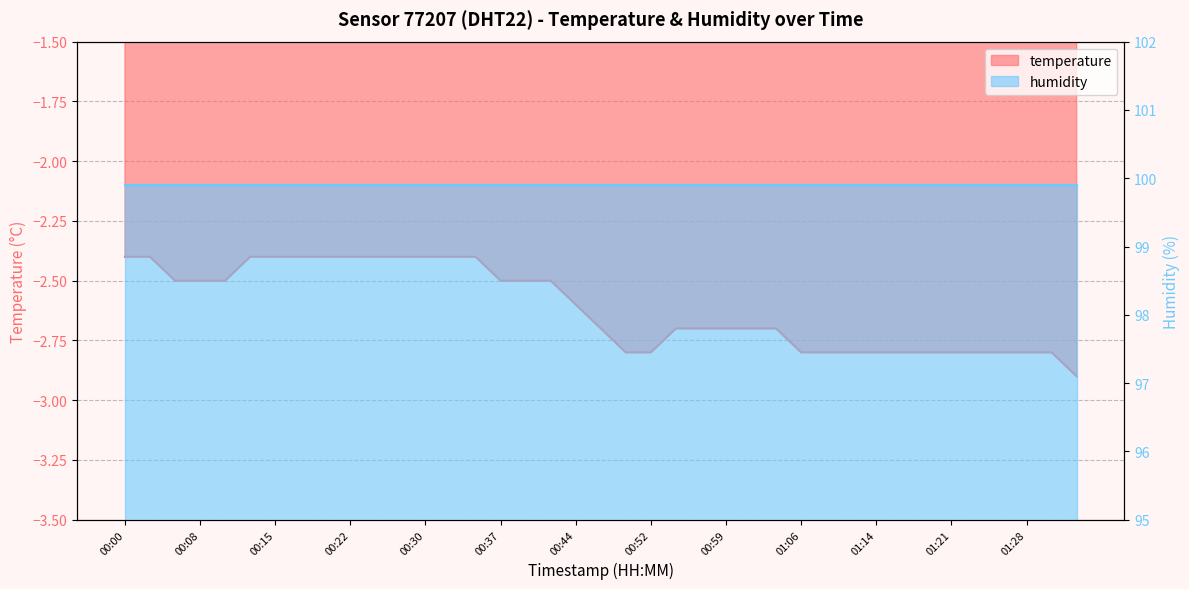

Does the chart display data point markers on the line(s)?

No